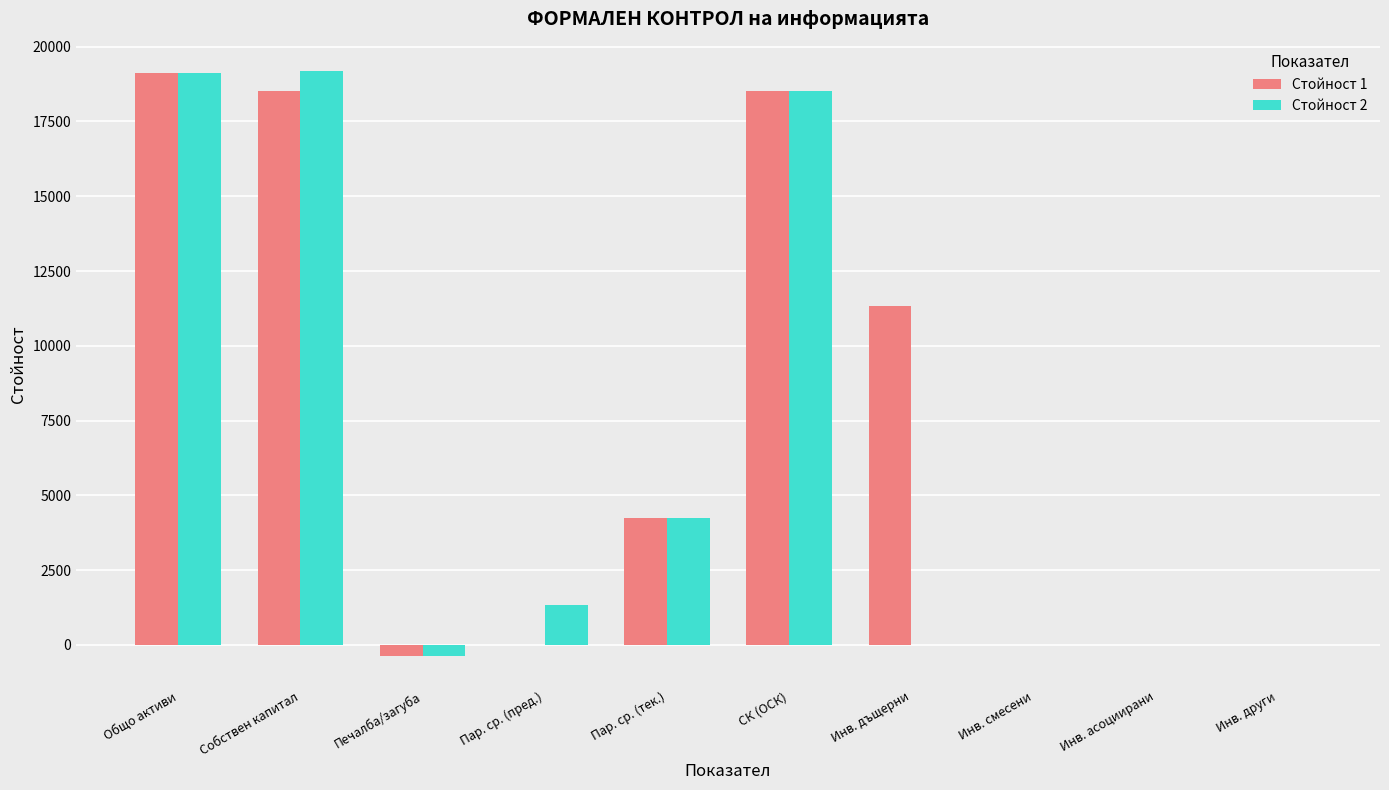

What is the maximum value shown in the chart?

19190